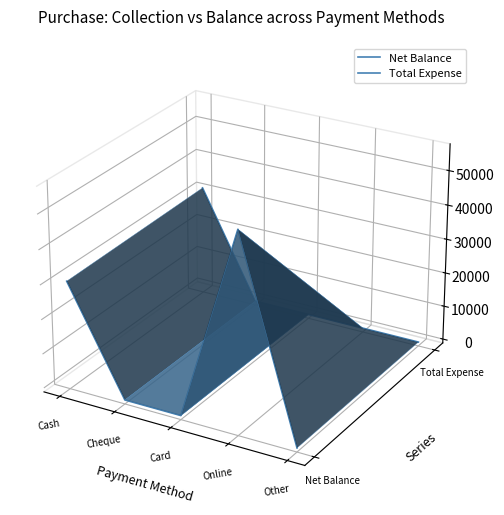

What is the approximate value of Net Balance at Cheque?

-0.1